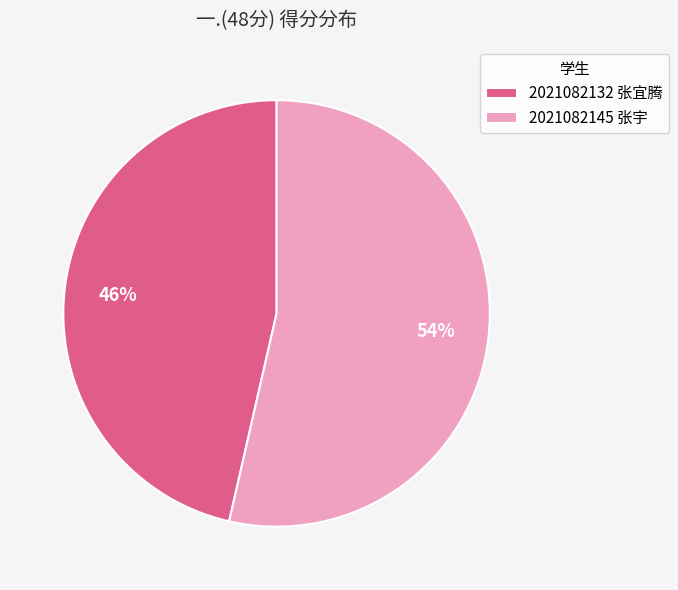

Is it true that 2021082132 张宜腾 is 46% of the pie?

True